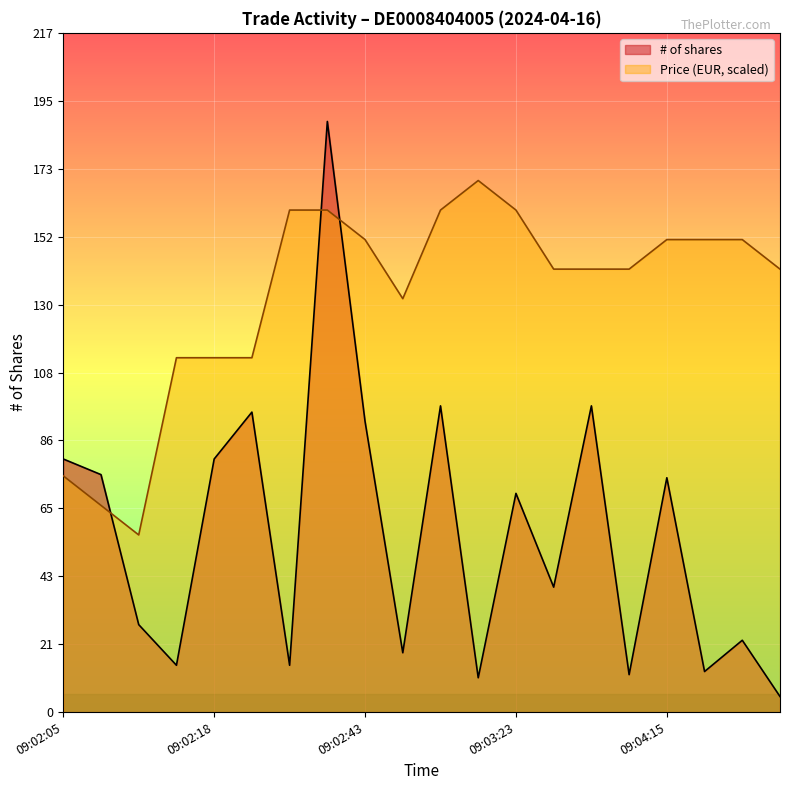

Which series ends up on top after the final intersection of # of shares and Price?

Price